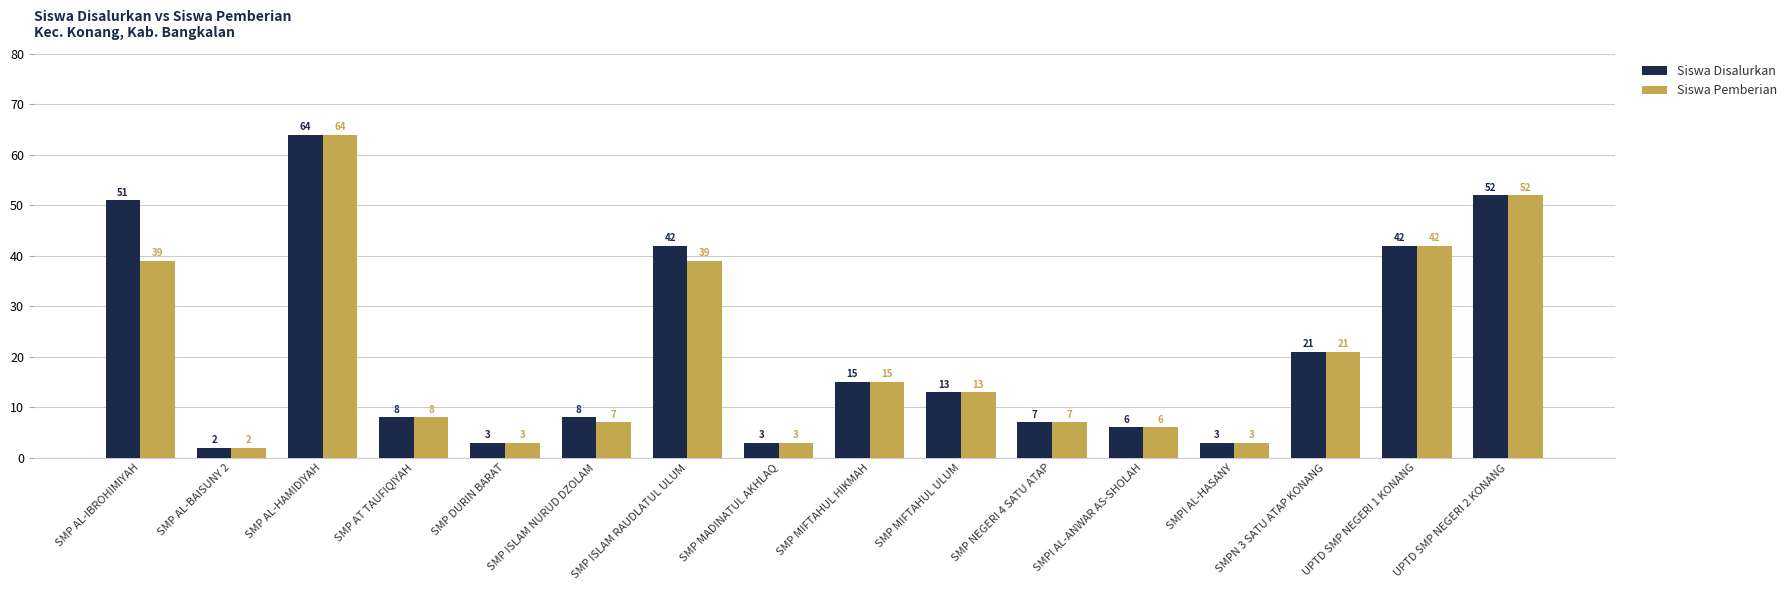

How many bars are there in total?

32